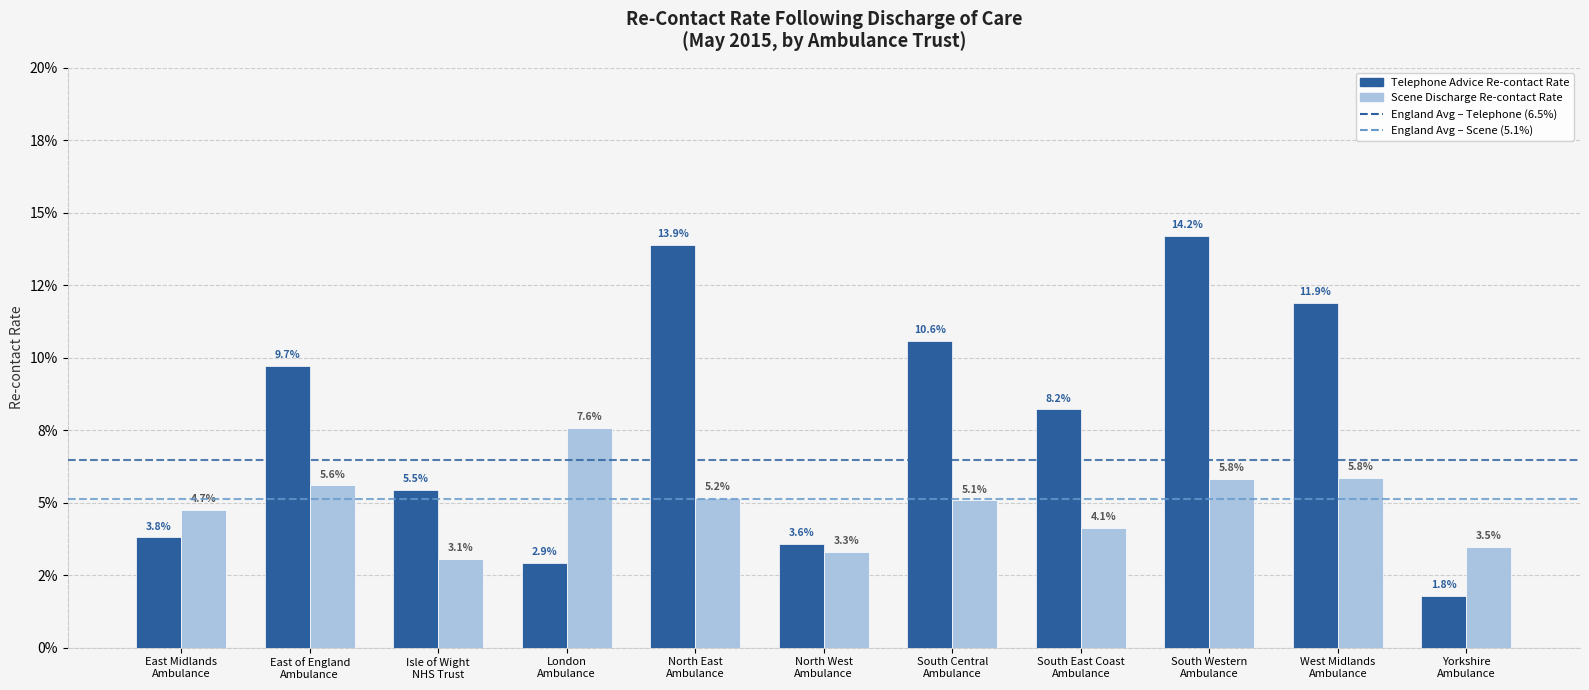

True or false: Telephone Advice Re-contact Rate has a value of 0.0 at Isle of Wight
NHS Trust.

False